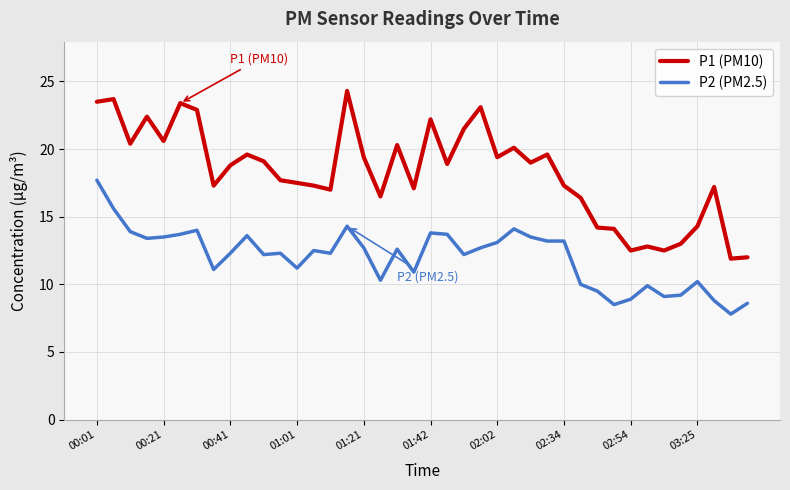

What are all the series names shown in the legend?

P1 (PM10), P2 (PM2.5)